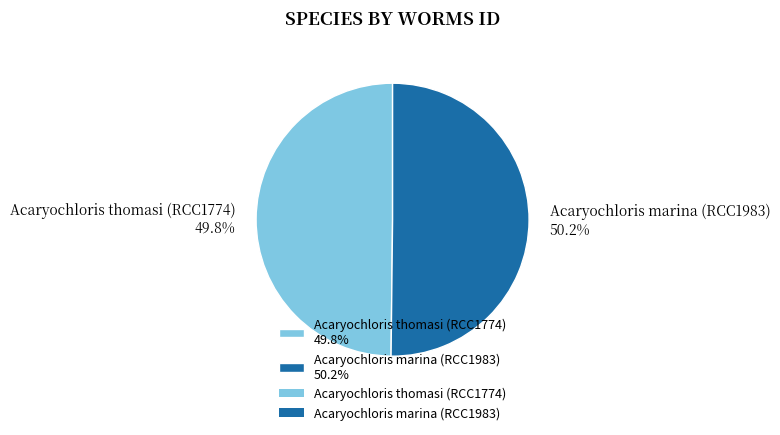

Count the number of slices in the pie.

2